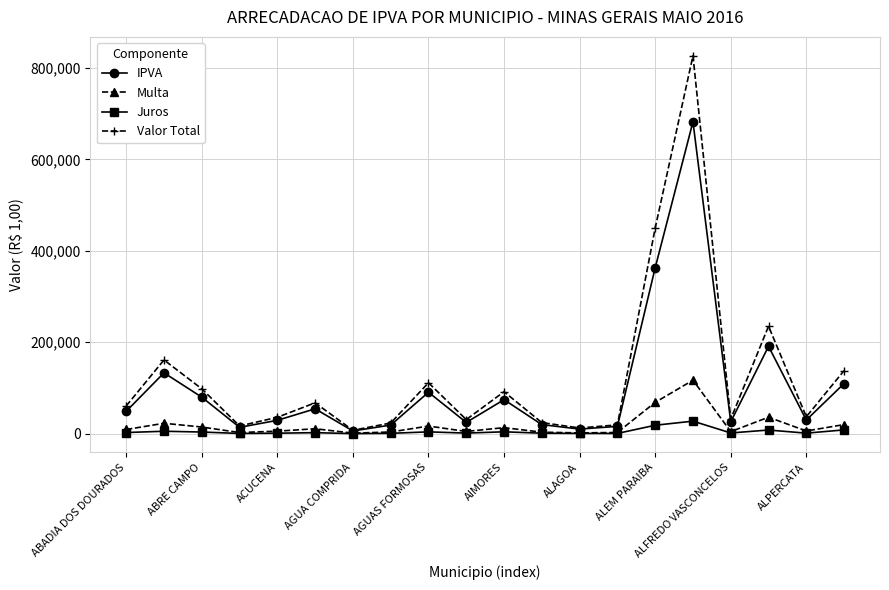

Which series has the widest spread of values?

Valor Total